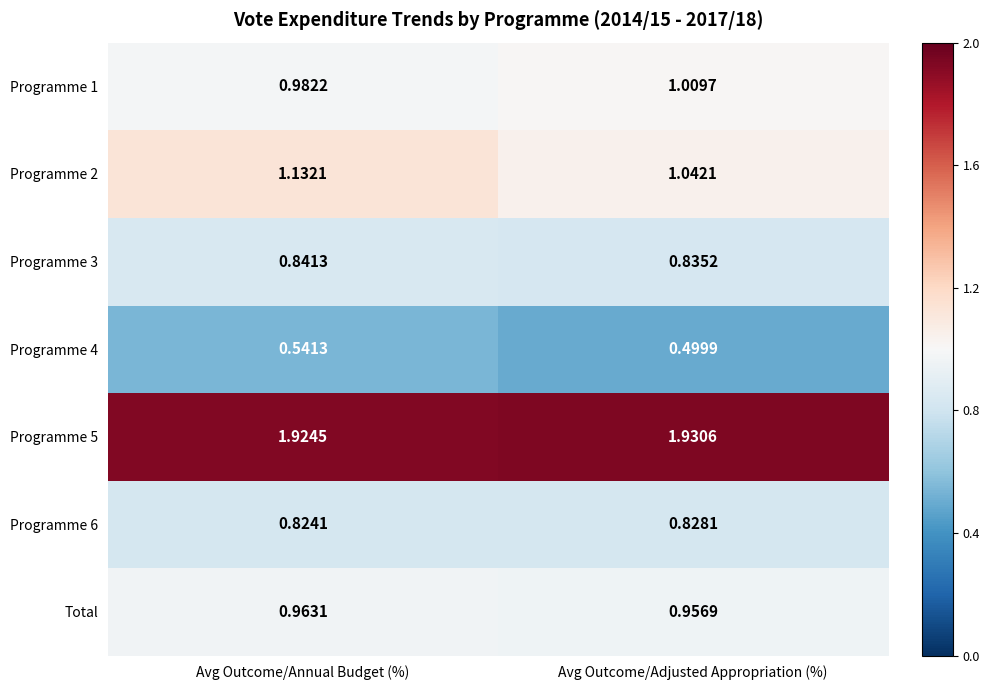

At which category is the sum across all series the highest?

Avg Outcome/Annual Budget (%)